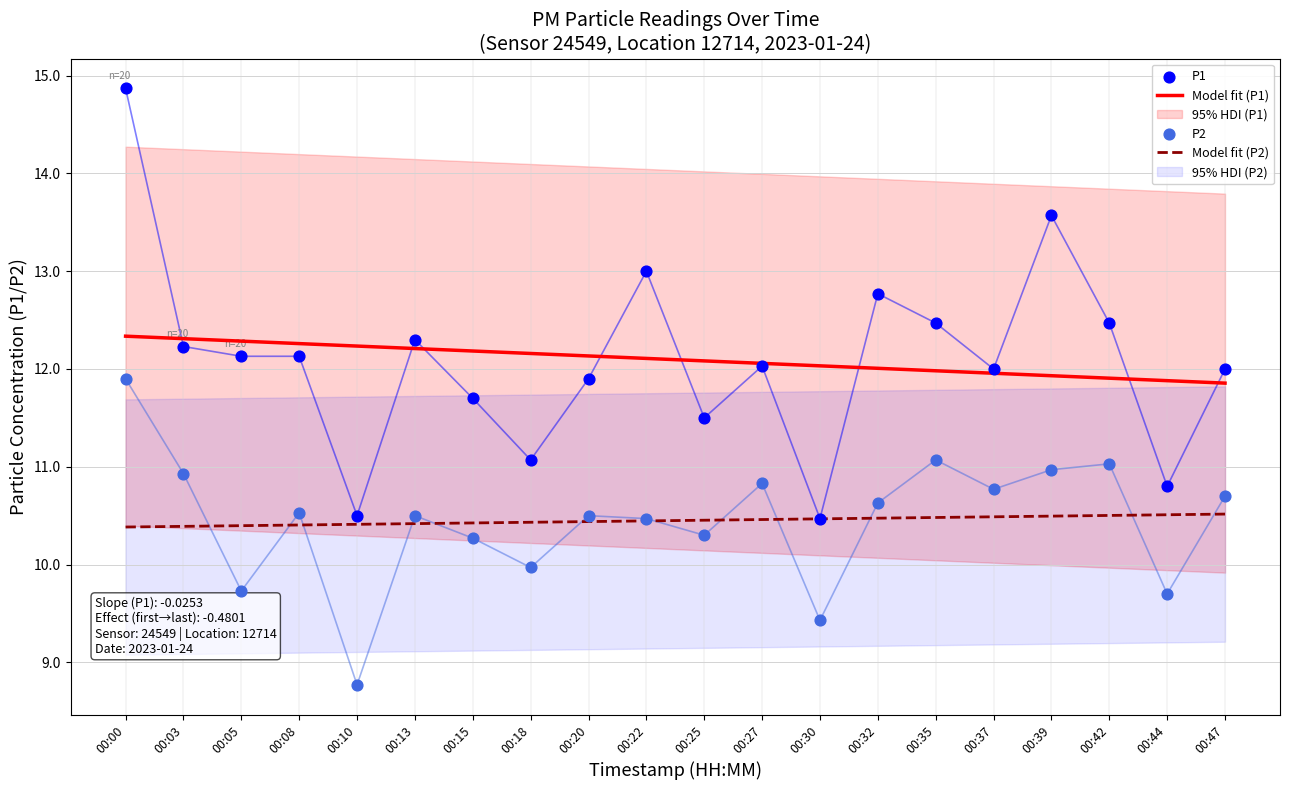

At how many categories does at least one series exceed 14?

1